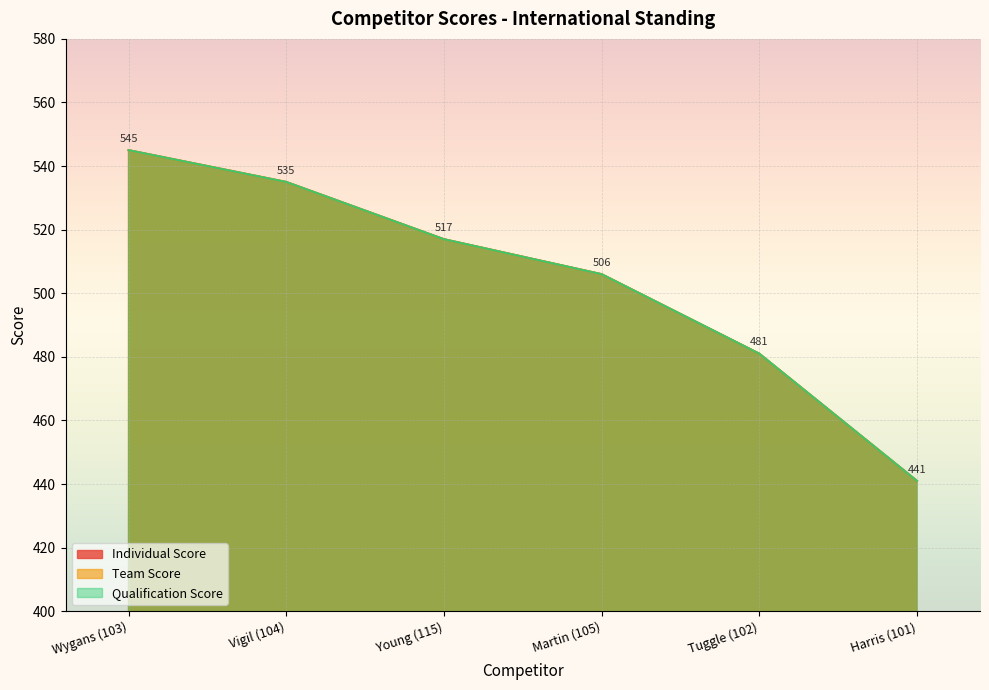

At which label is Qualification Score closest to 493?

Tuggle (102)